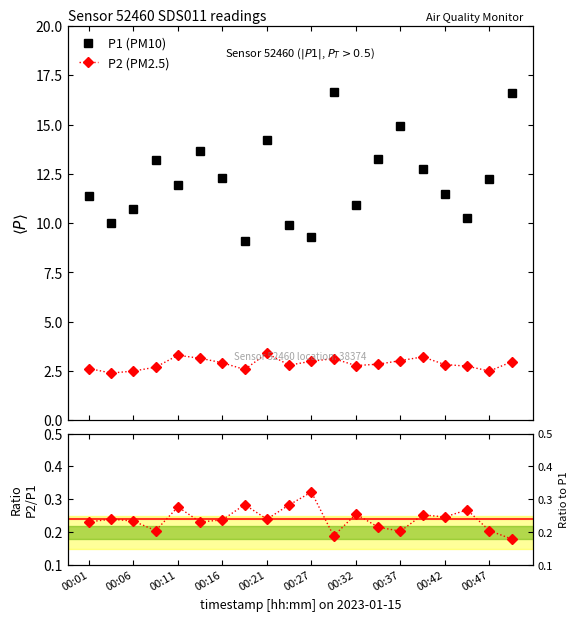

Is it true that P1 (PM10) equals 7.4 at 00:11?

False